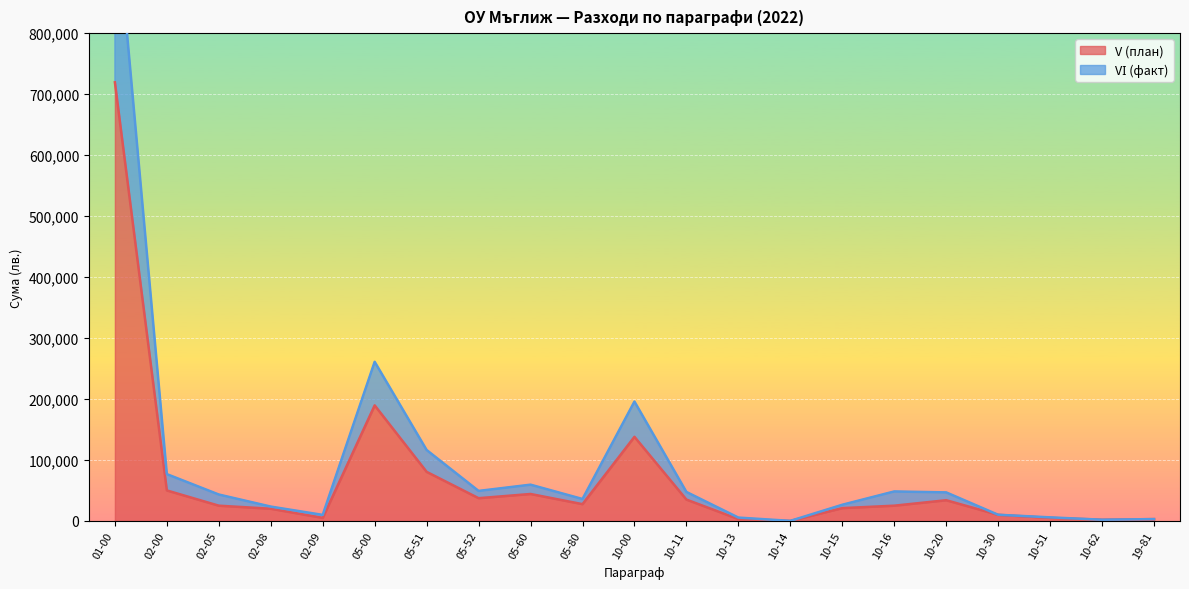

Is the value of V (план) at 10-16 greater than the value of VІ (факт) at 05-00?

No